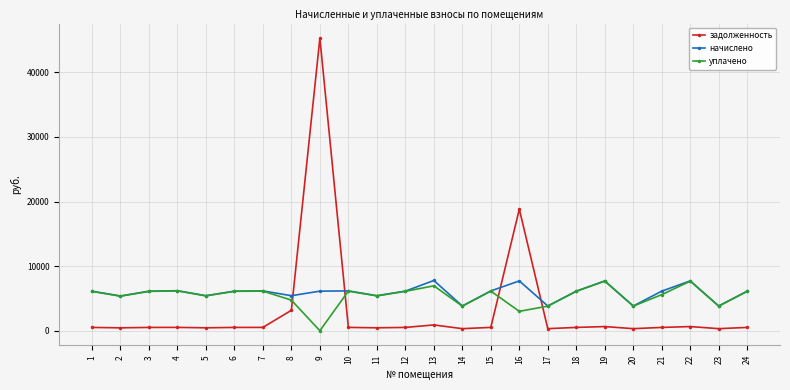

Rank the series at 21 from lowest to highest value.

задолженность, уплачено, начислено